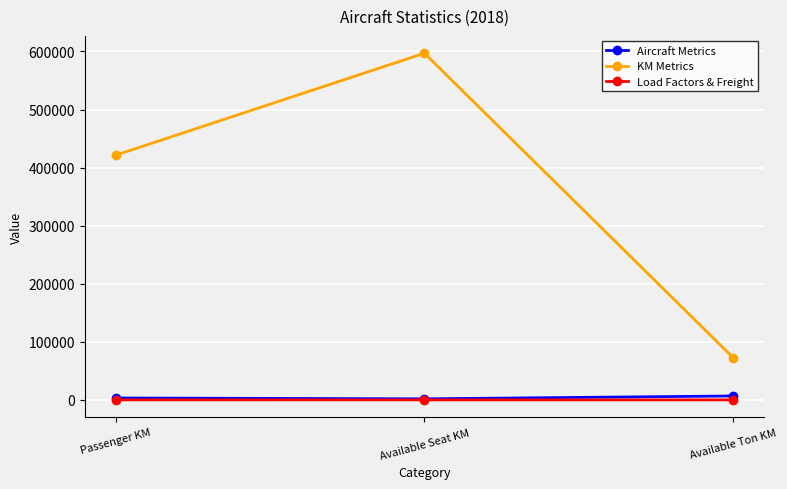

True or false: KM Metrics has a value of 421373 at Passenger KM.

True